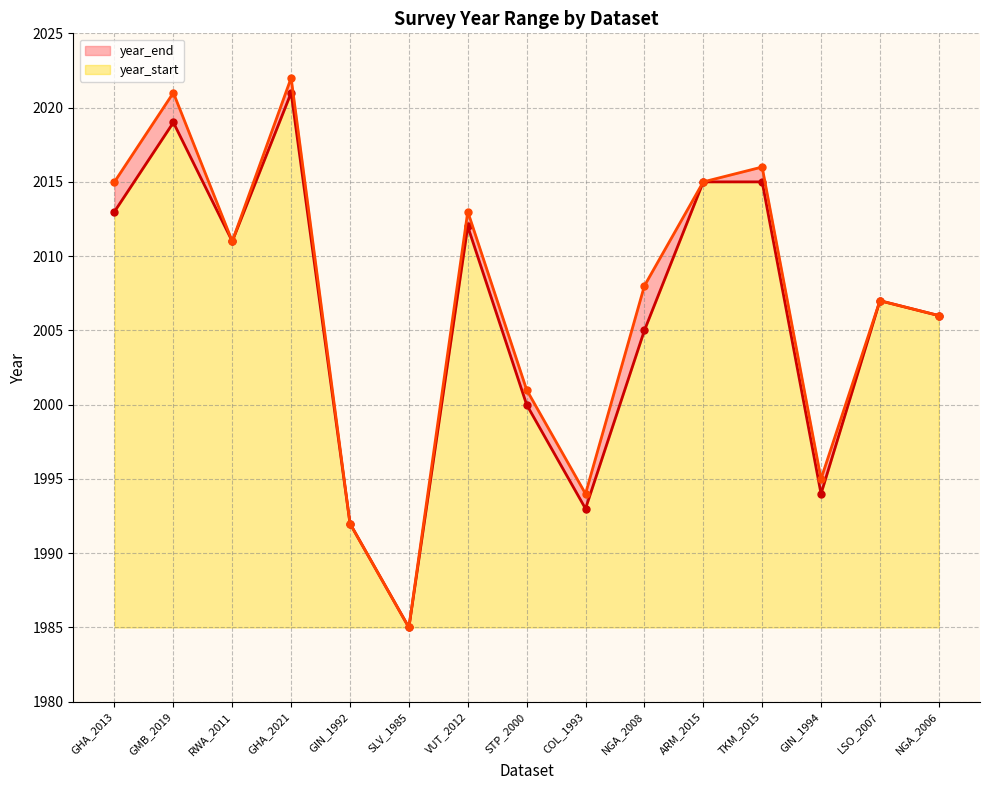

At which label does year_end first exceed 2008?

GHA_2013